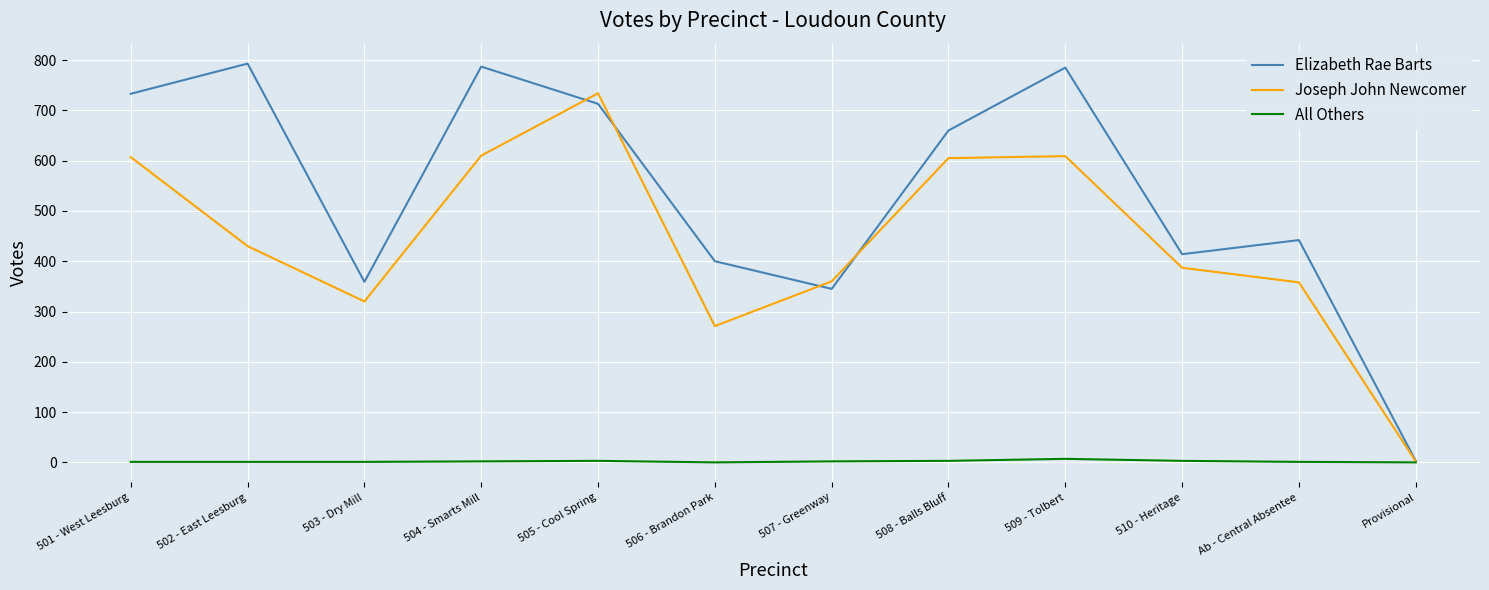

Which series has the widest spread of values?

Elizabeth Rae Barts